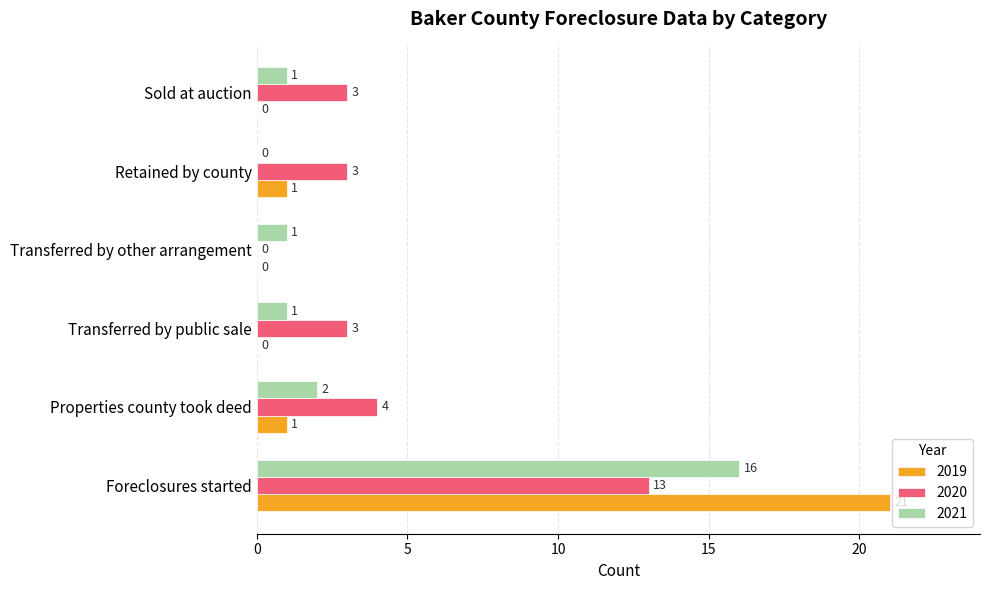

What is the sum of the 2020 values at Properties county took deed and Transferred by public sale?

7